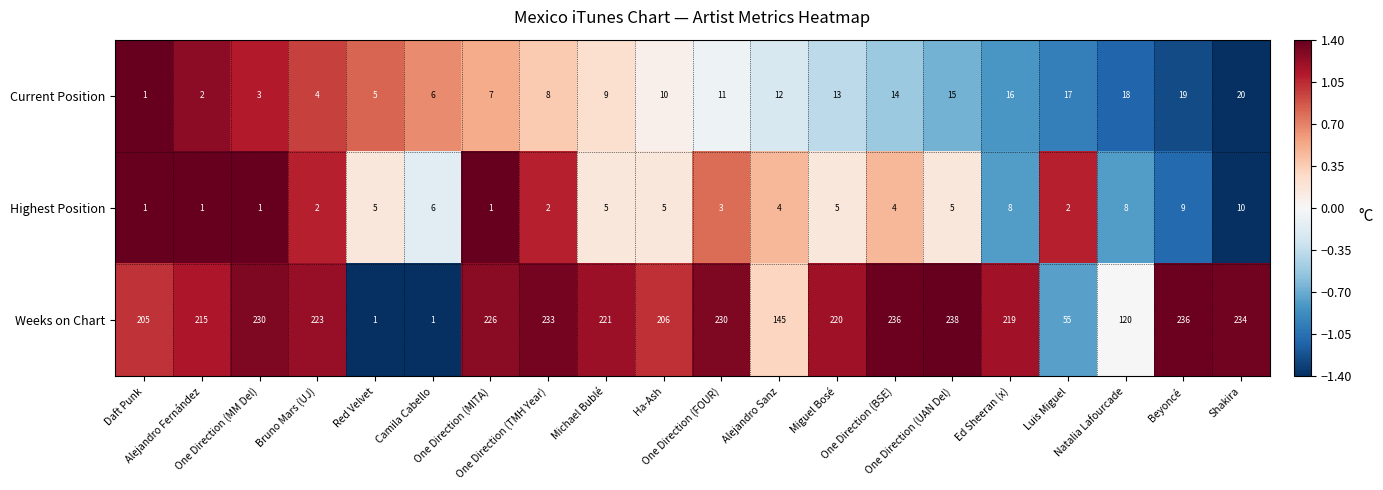

Count the Highest Position values in the range 2 to 6.

12